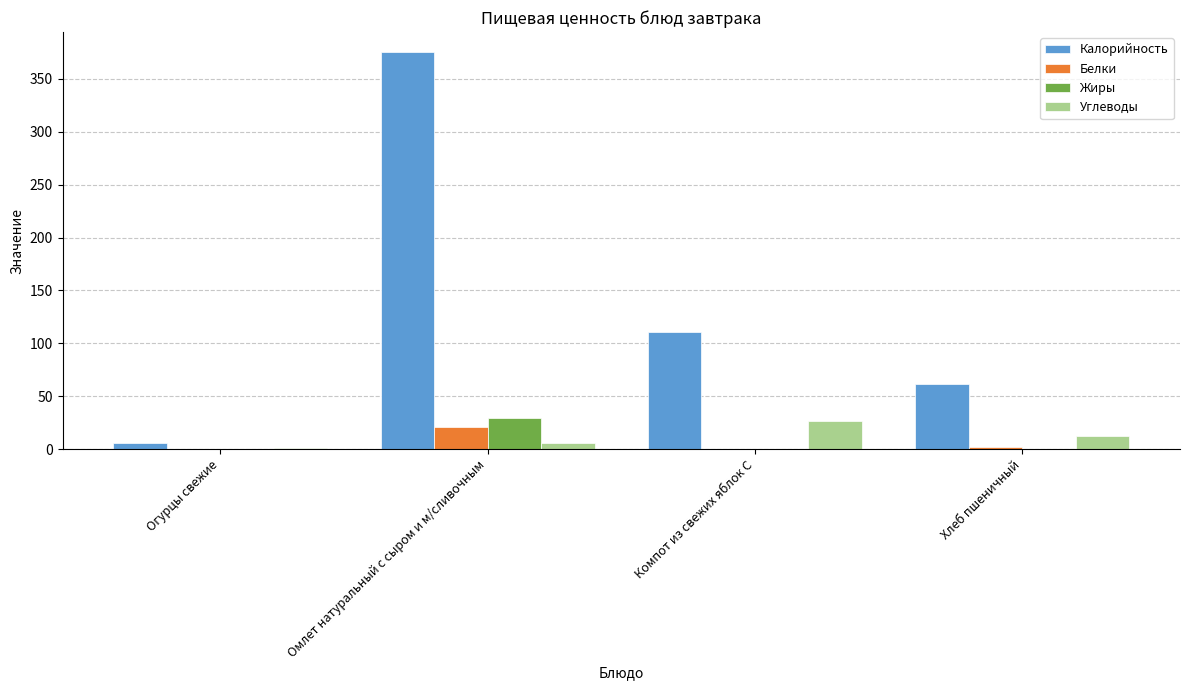

Which series changed the most between Омлет натуральный с сыром и м/сливочным and Хлеб пшеничный?

Калорийность